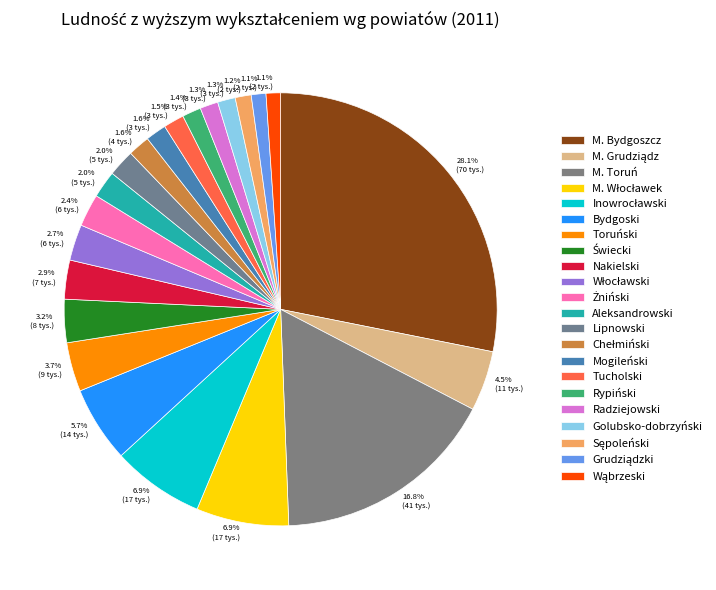

True or false: Lipnowski accounts for 2% of the total.

True